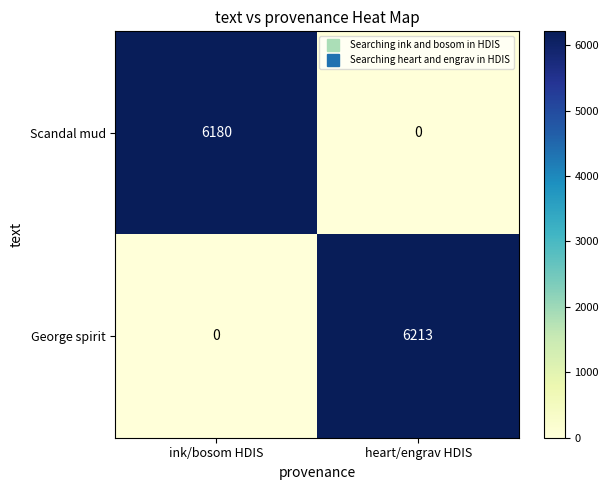

Reading left to right, list all the values displayed in this chart.

Scandal mud: 6180	0
George spirit: 0	6213